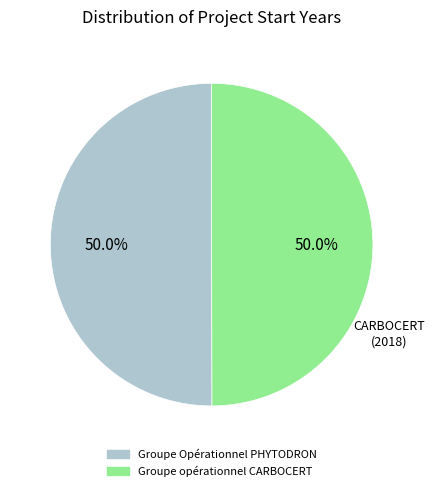

Do Groupe Opérationnel PHYTODRON and Groupe opérationnel CARBOCERT together represent more than half of the pie?

Yes